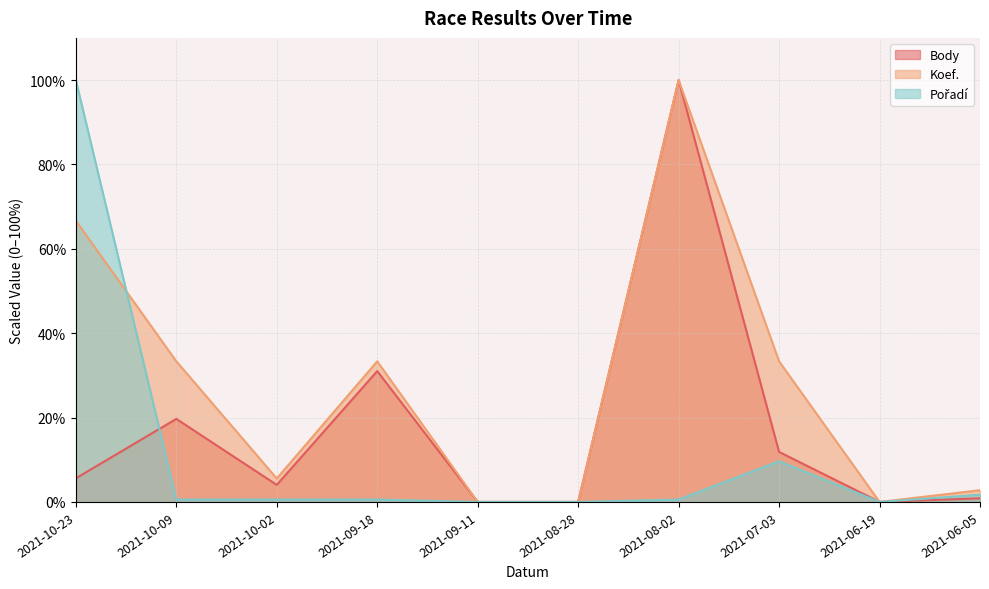

At which label does Pořadí reach its minimum?

2021-09-11